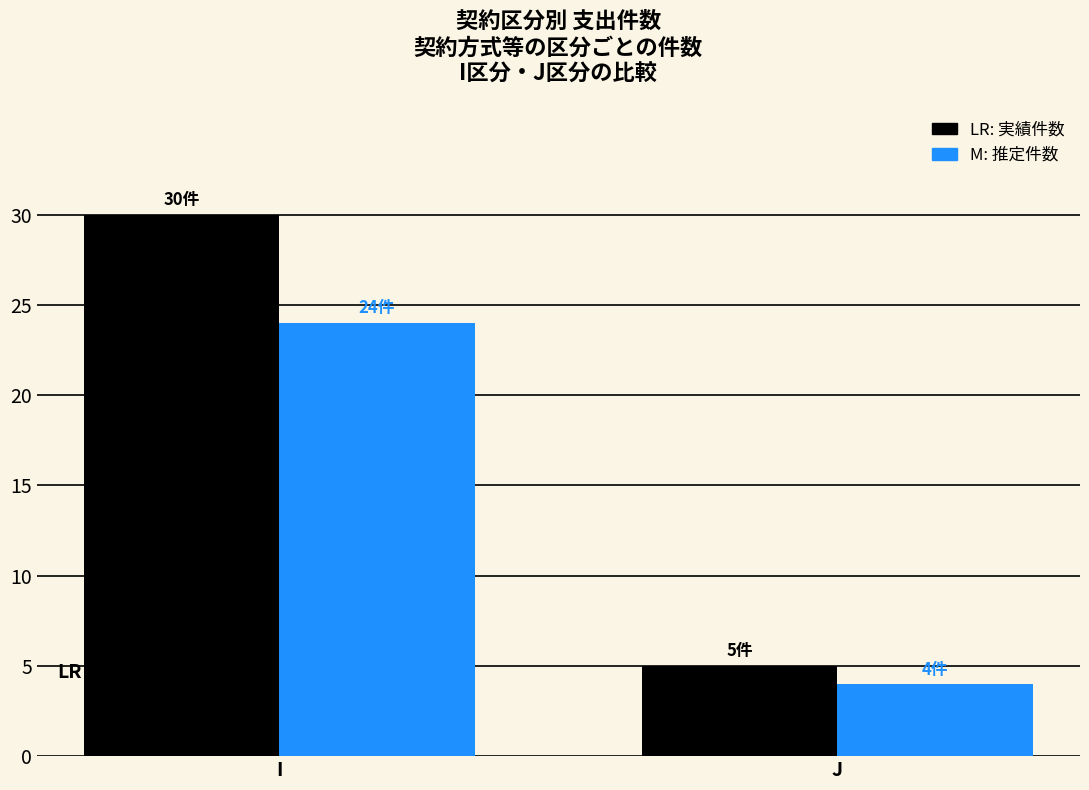

What is the total value across all series at J?

9